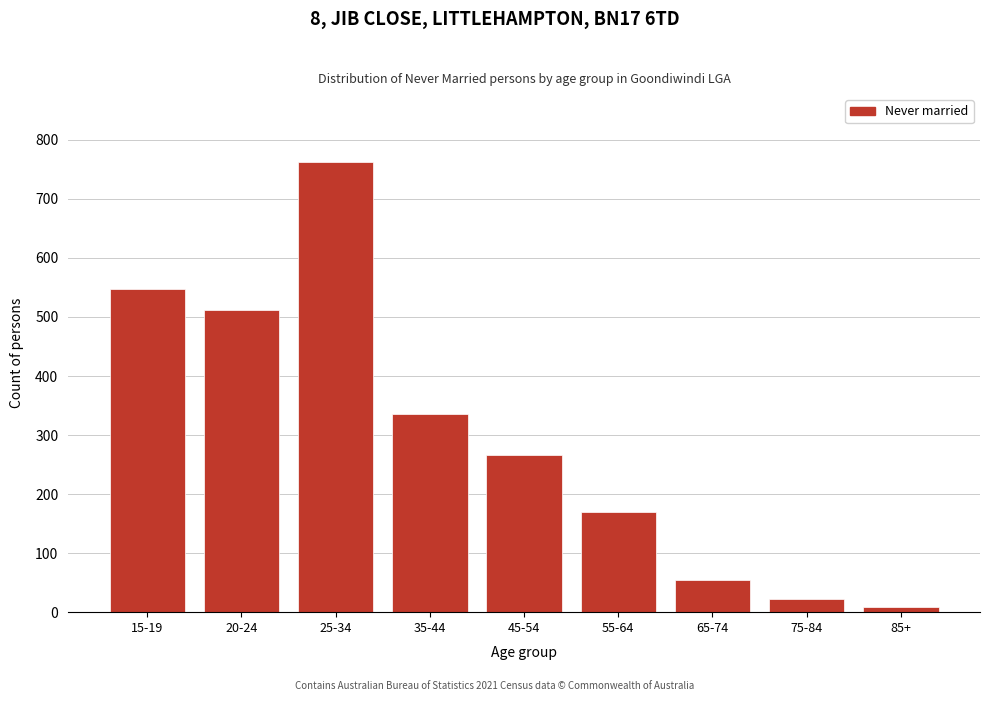

Reading left to right, transcribe all the data shown in this chart.

15-19=547	20-24=512	25-34=763	35-44=335	45-54=266	55-64=169	65-74=54	75-84=23	85+=9